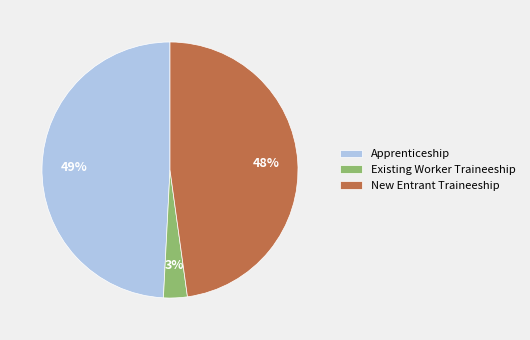

Is Apprenticeship the majority of the pie?

No